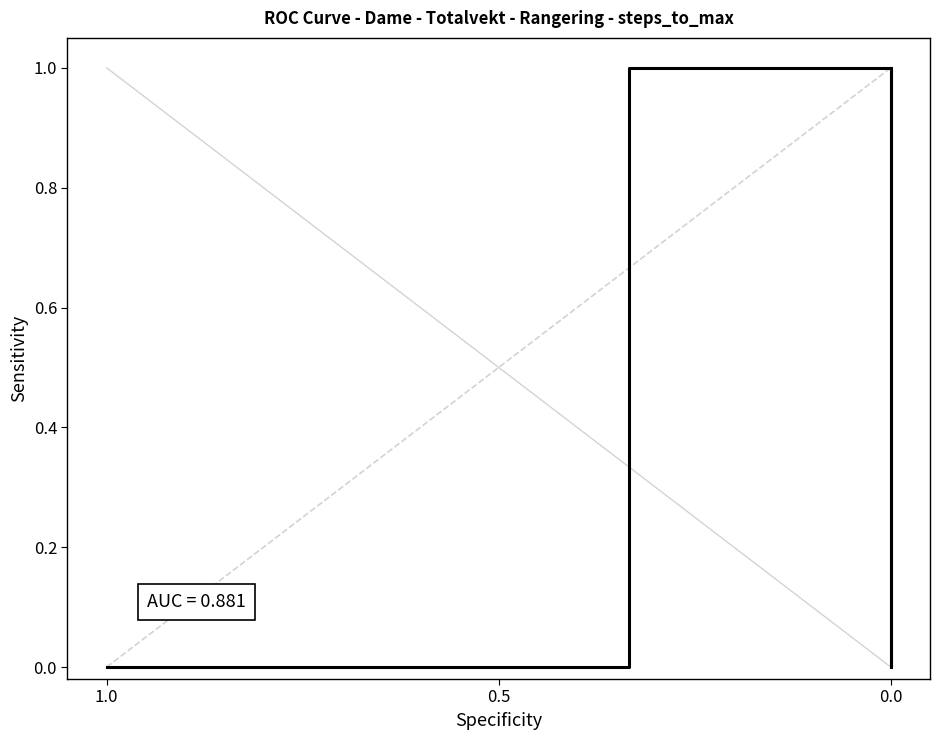

How many series are shown in this chart?

1